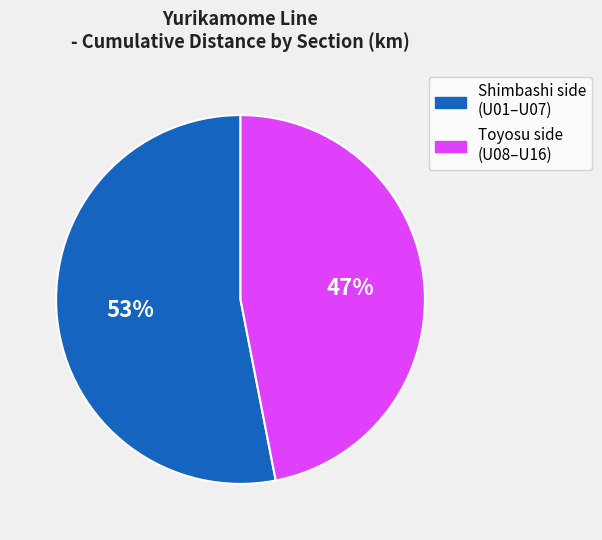

Is there any slice that represents more than half of the pie?

Yes